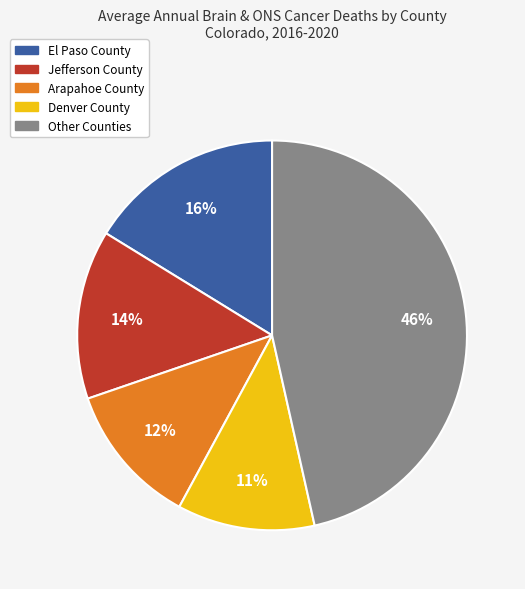

Is there any slice that represents more than half of the pie?

No